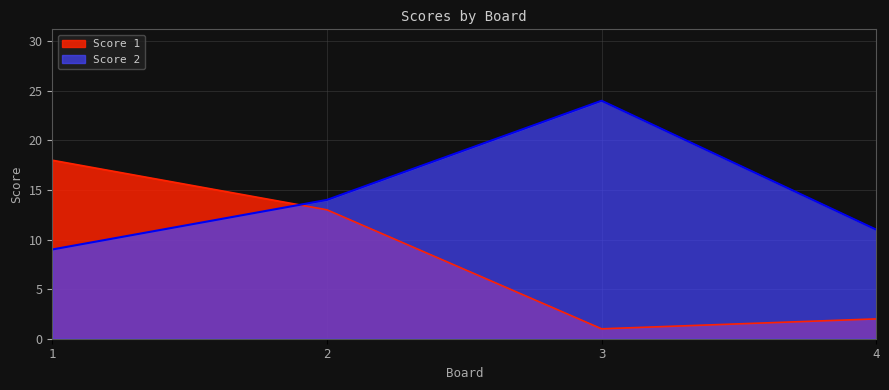

List the series in order of their overall mean, highest first.

Score 2, Score 1